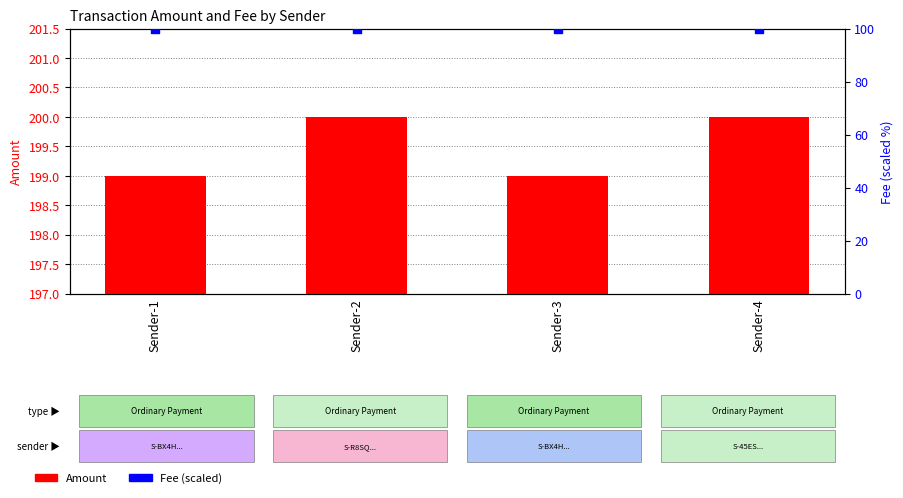

At how many categories does at least one series exceed 194?

4